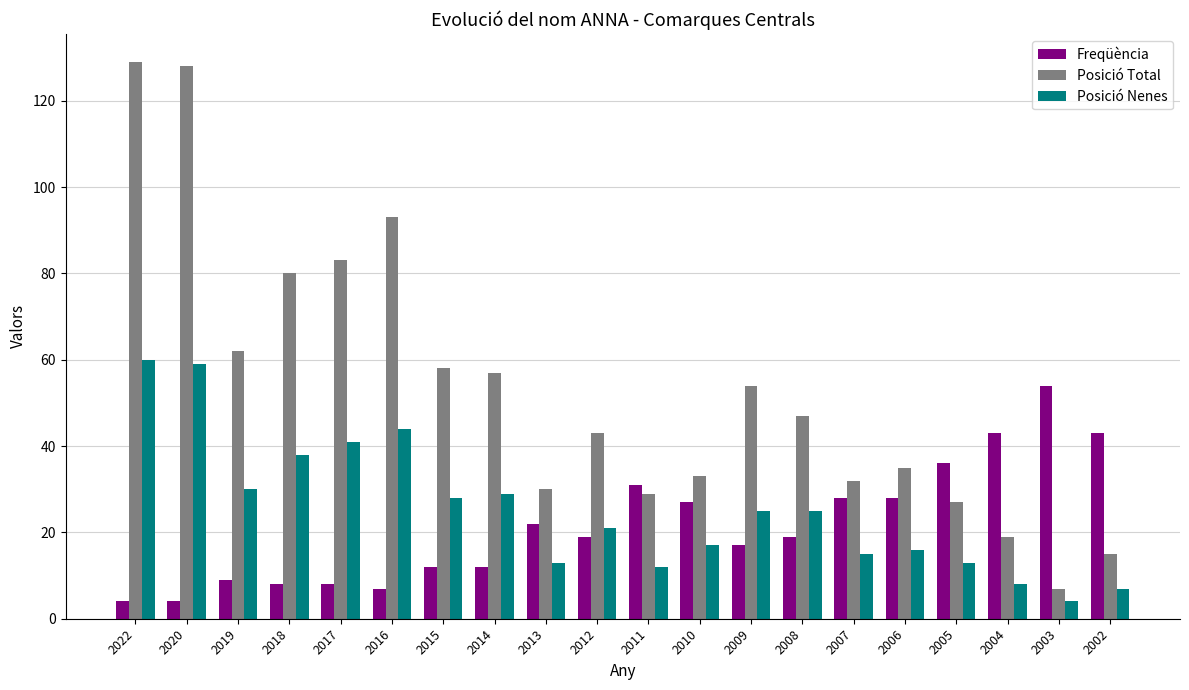

Which series has the largest total across all categories?

Posició Total